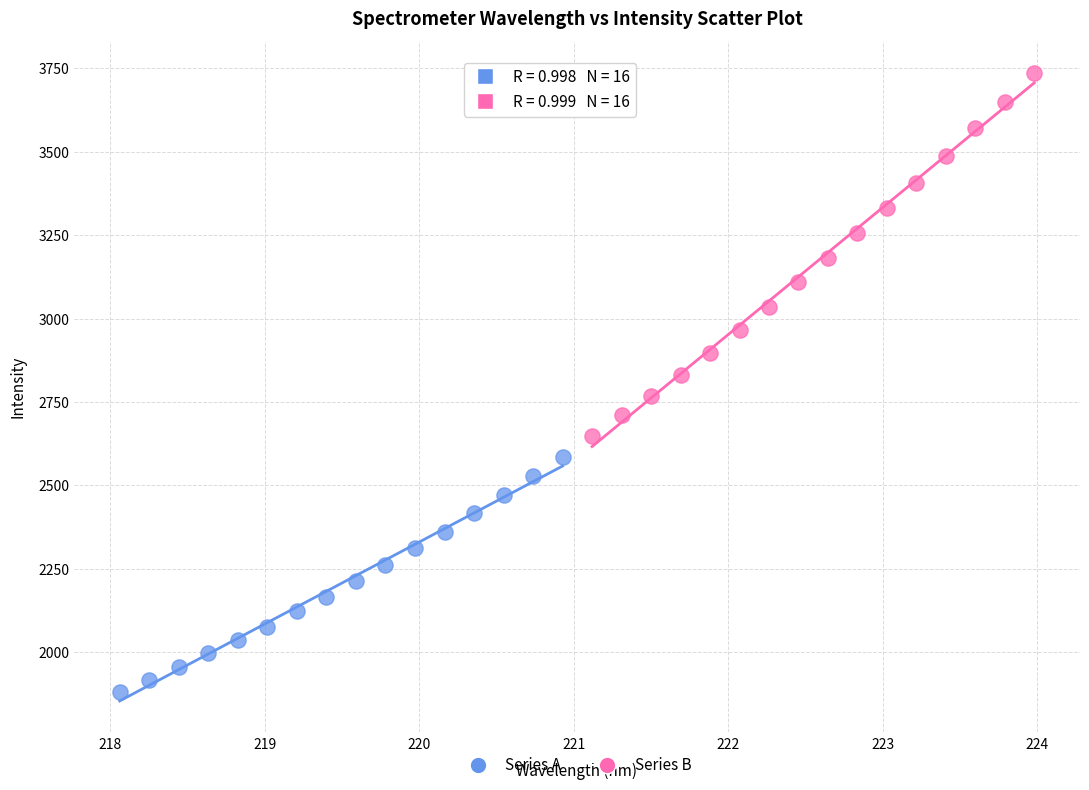

Which series reaches the maximum Y coordinate?

Series B